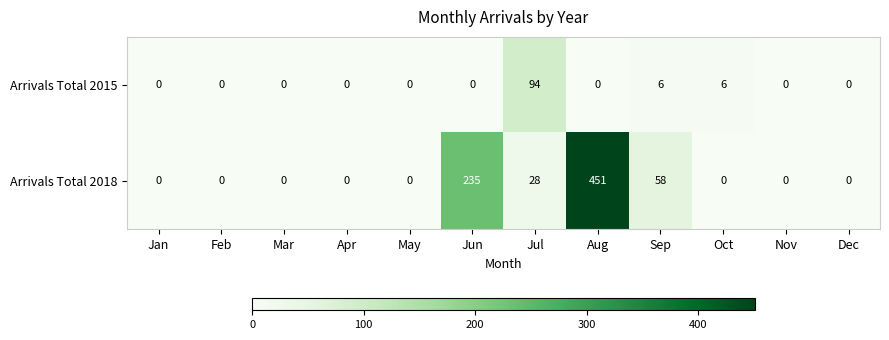

Is it true that Arrivals Total 2018 equals 227 at Jan?

False